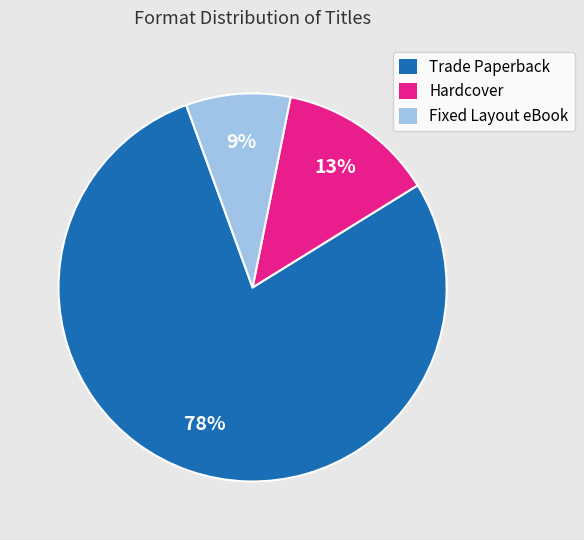

What is the smallest slice in the pie chart?

Fixed Layout eBook